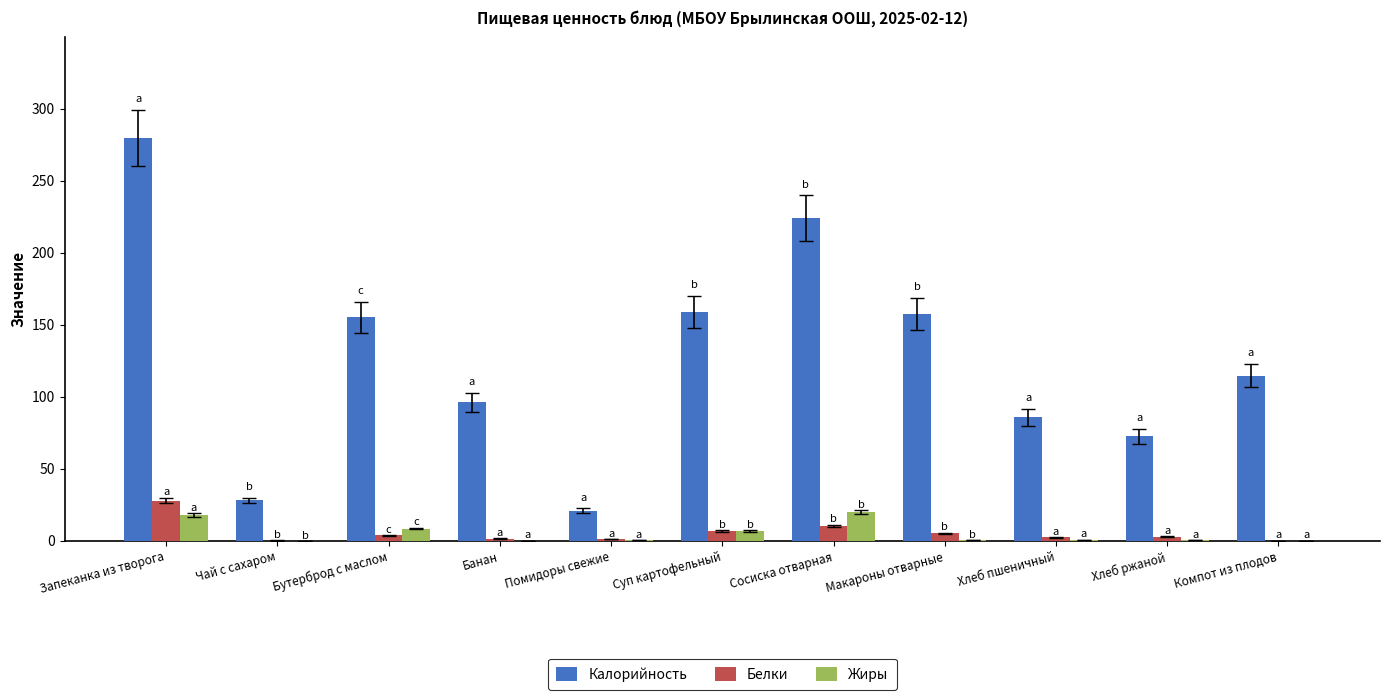

How many distinct data groups are displayed?

3